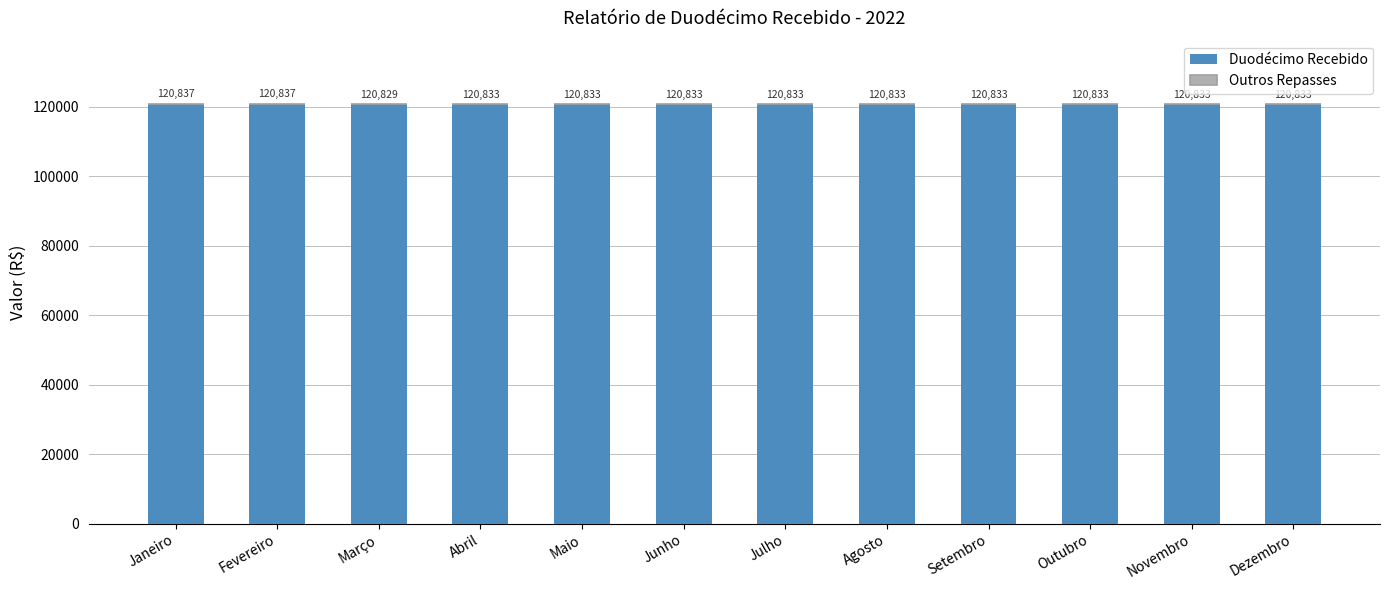

How many bars are there in total?

12